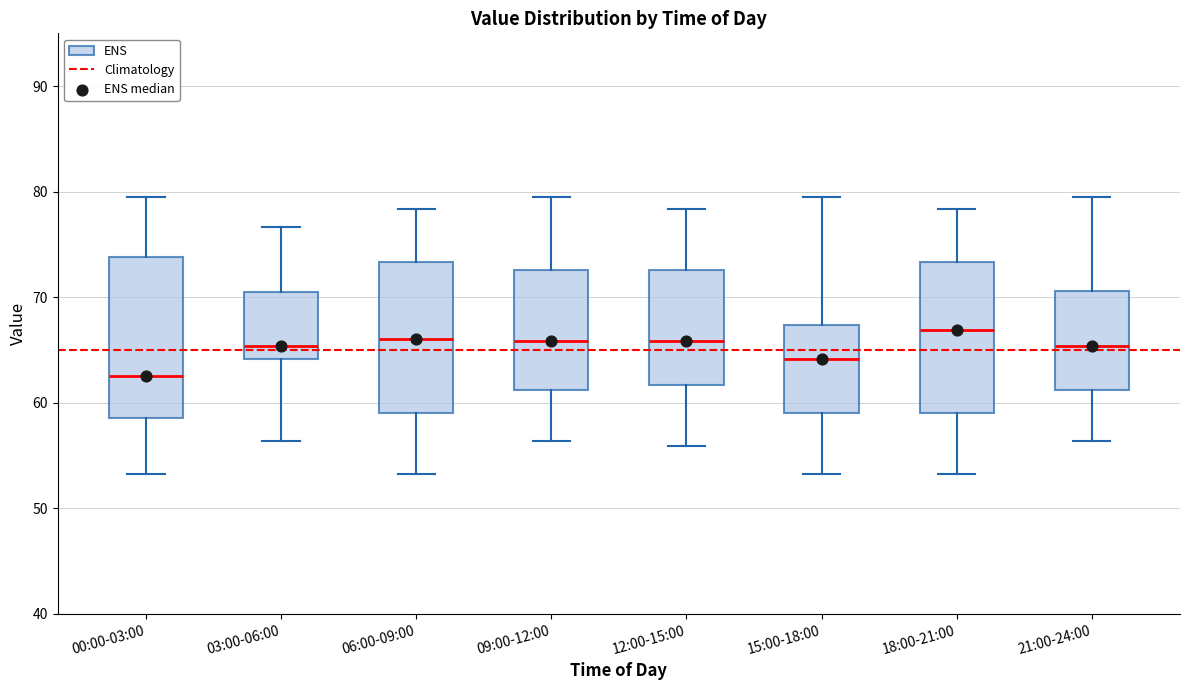

Reading left to right, read every box against the y-axis: the position of its median line, the range the box covers, and the ends of its whiskers. The values are not printed on the chart, so give them approximately, as read against the axis.

00:00-03:00: median 63, box 59 to 74, whiskers 53 to 80
03:00-06:00: median 65, box 64 to 71, whiskers 56 to 77
06:00-09:00: median 66, box 59 to 73, whiskers 53 to 78
09:00-12:00: median 66, box 61 to 73, whiskers 56 to 80
12:00-15:00: median 66, box 62 to 73, whiskers 56 to 78
15:00-18:00: median 64, box 59 to 67, whiskers 53 to 80
18:00-21:00: median 67, box 59 to 73, whiskers 53 to 78
21:00-24:00: median 65, box 61 to 71, whiskers 56 to 80